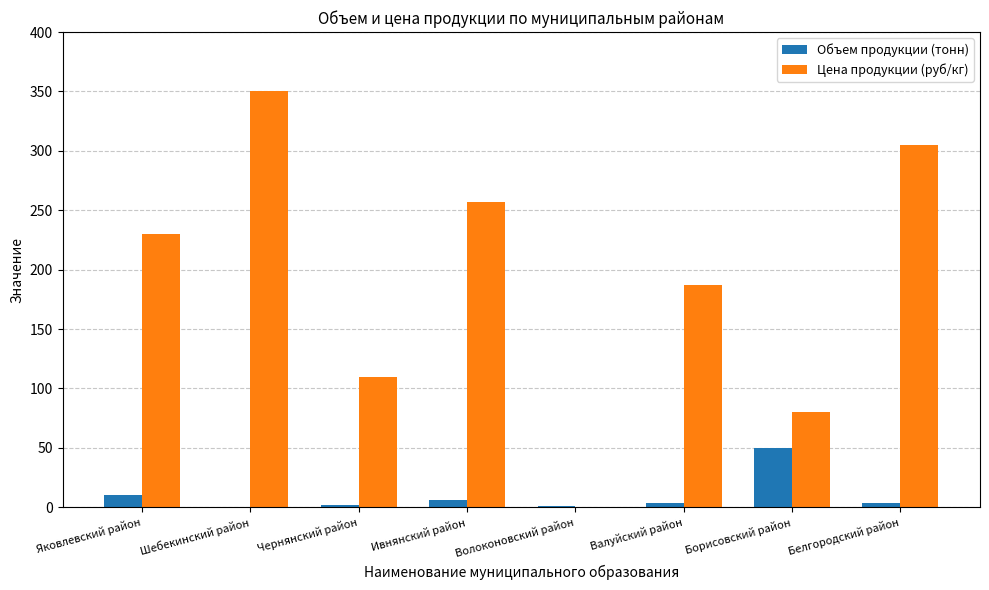

How many categories are shown in the chart?

8